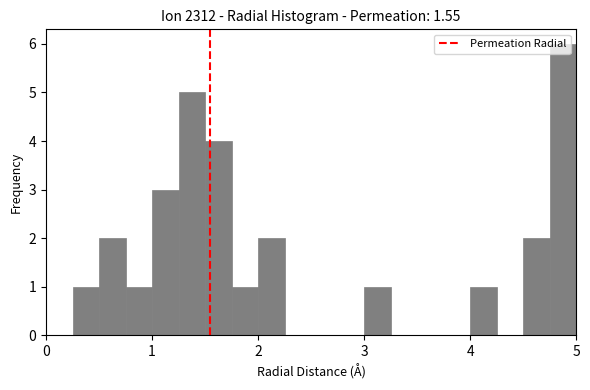

Read against the x-axis, roughly where is the centre of the tallest bar?

4.9